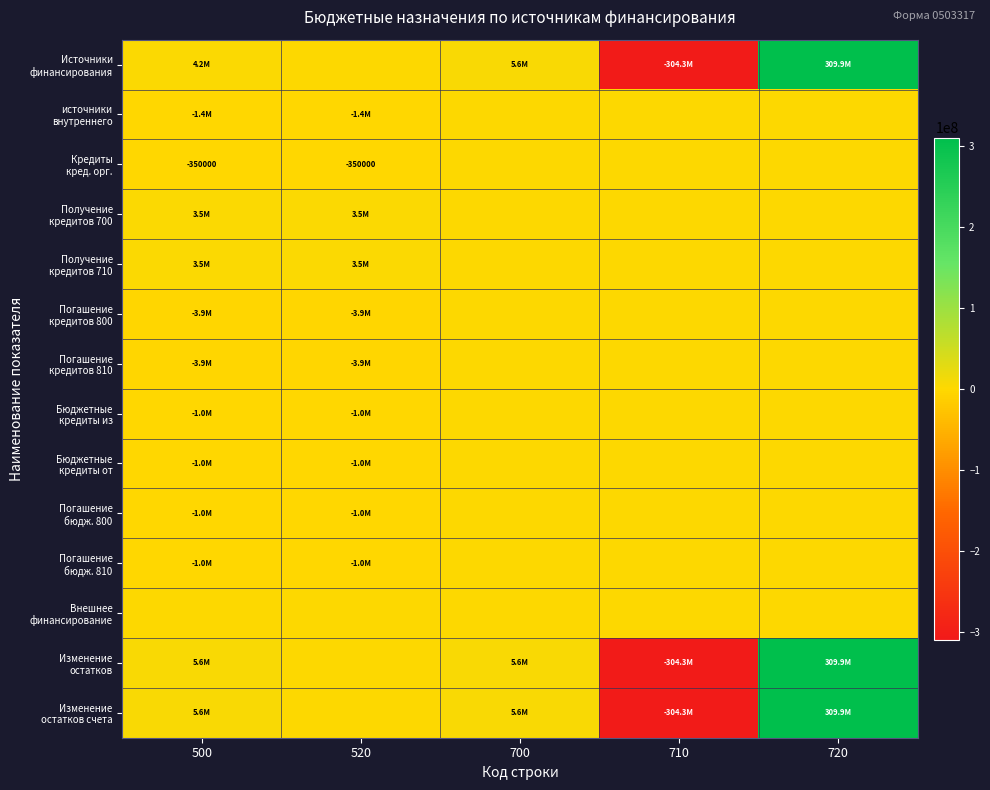

What is the sum of all Кредиты кред. орг. values?

-700000.0